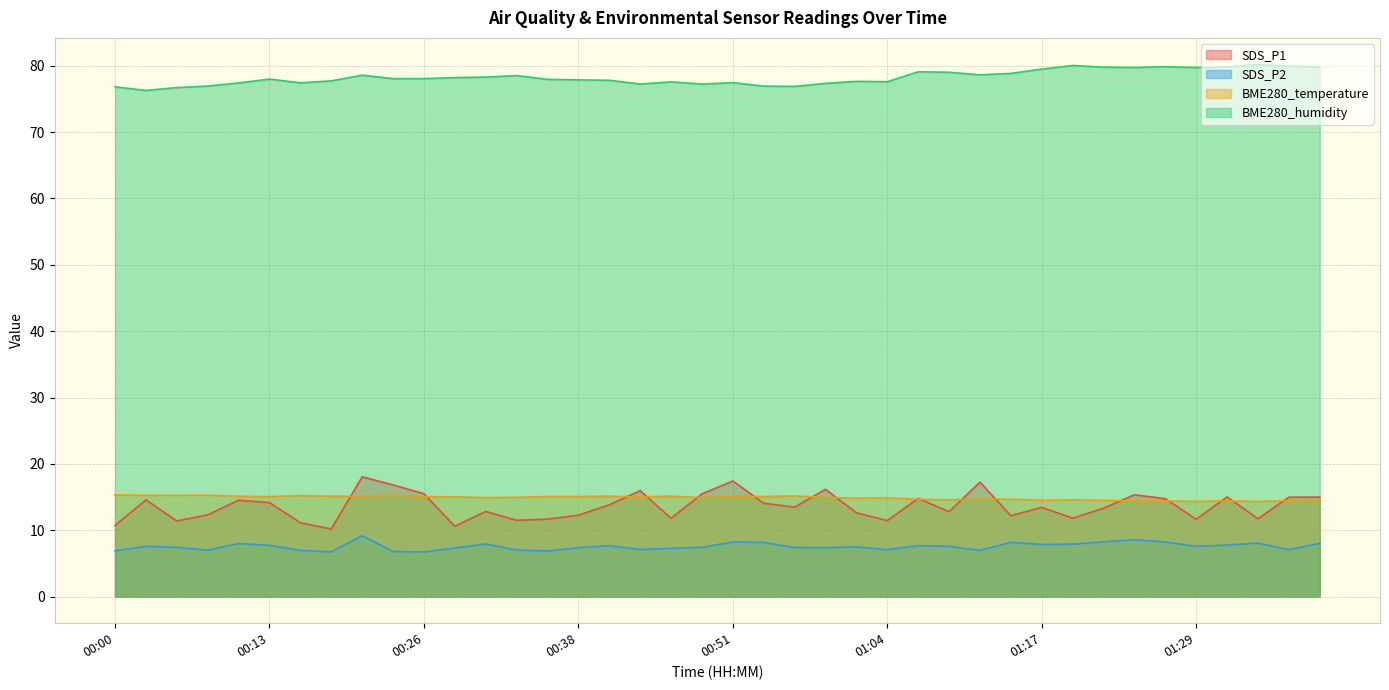

What is the sum of all SDS_P2 values?

302.5